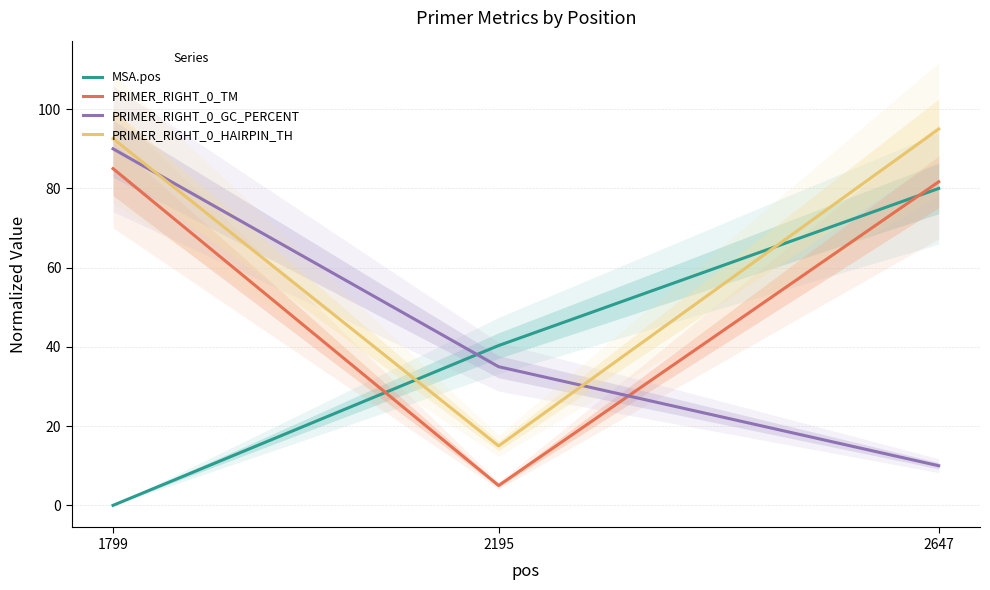

How many series are shown in this chart?

4